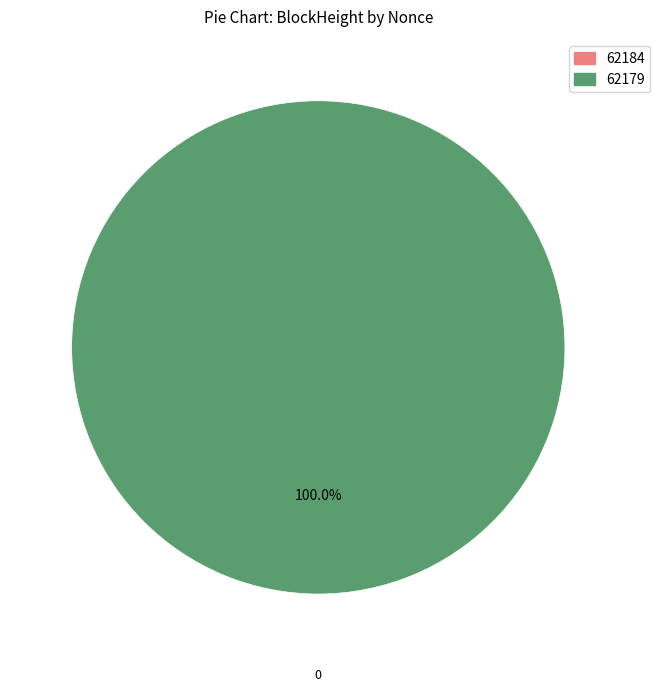

Count the number of slices in the pie.

2